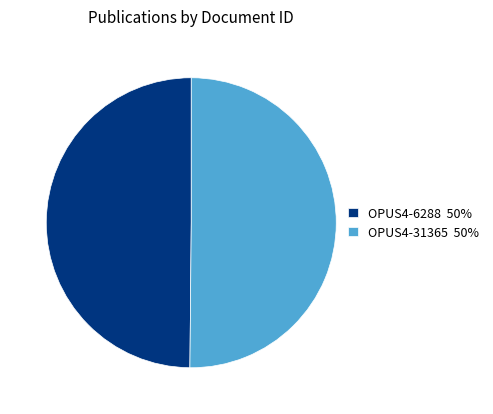

Do OPUS4-31365 50% and OPUS4-6288 50% together represent more than half of the pie?

Yes